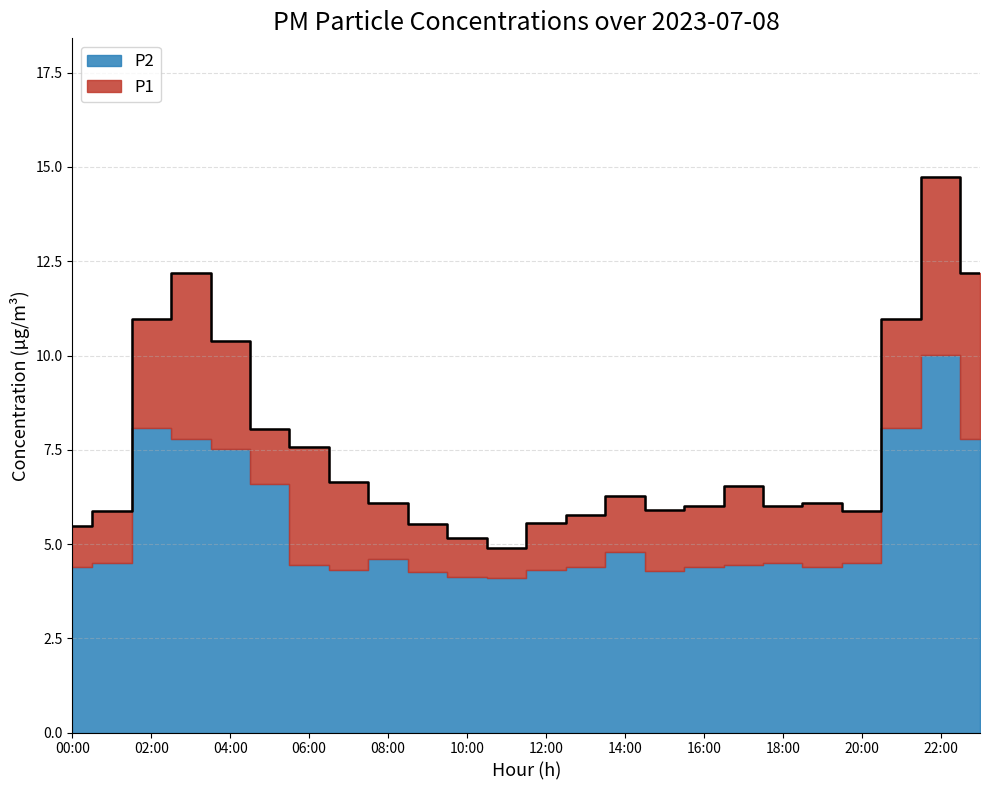

How many data points are less than 6?

9